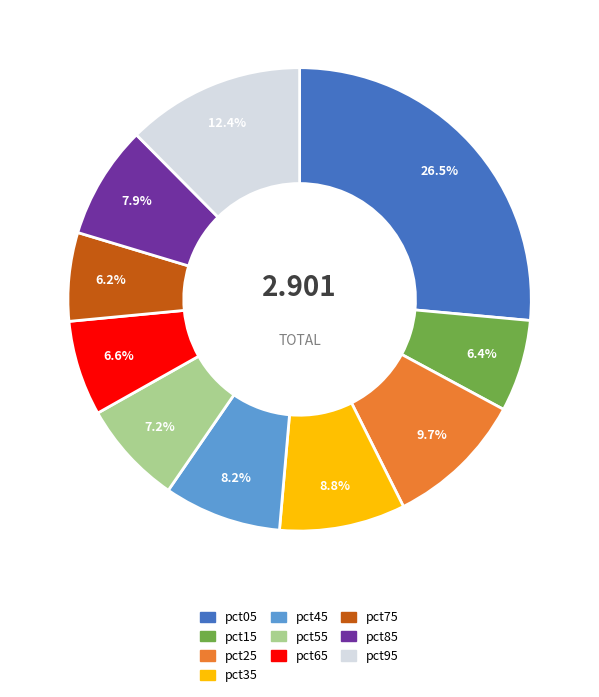

To the nearest percent, what portion does pct65 represent?

7%